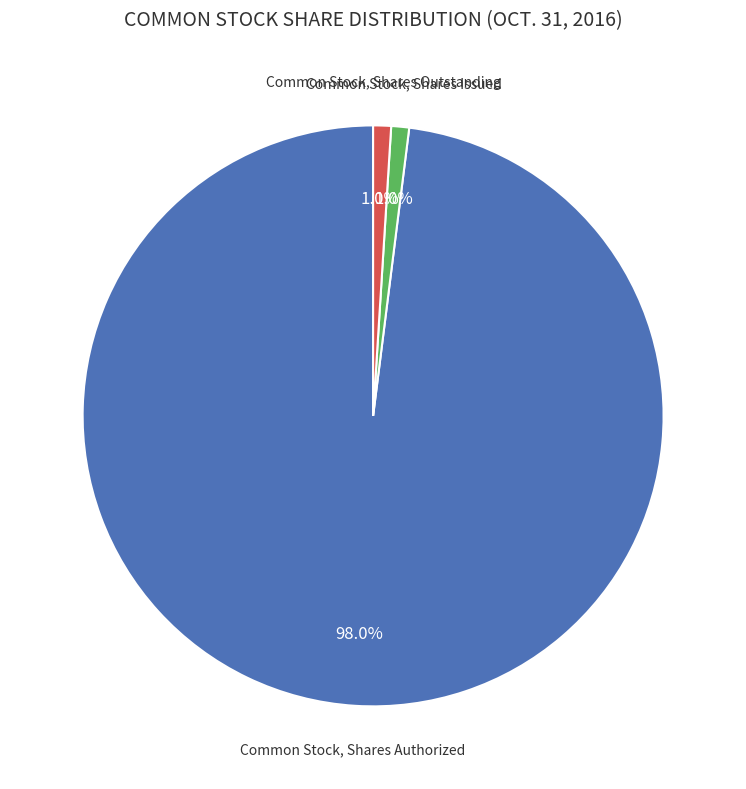

Is there any slice that represents more than half of the pie?

Yes